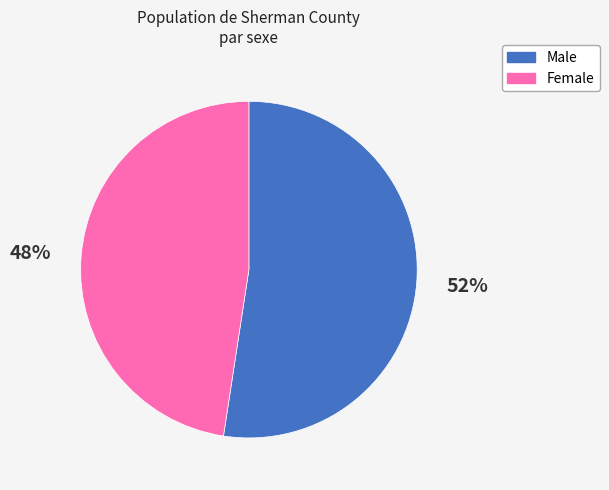

Do Female and Male together represent more than half of the pie?

Yes